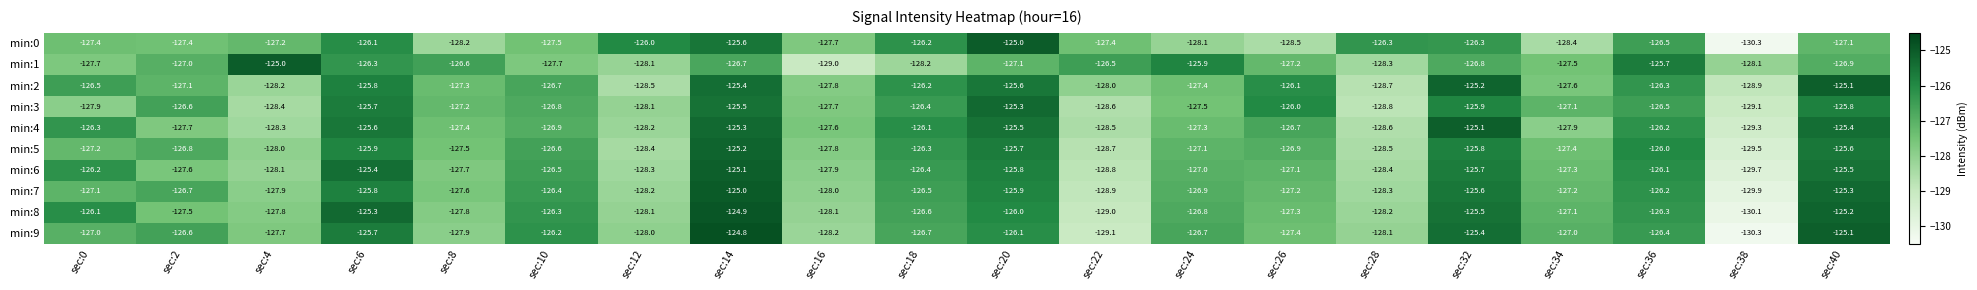

What is the approximate value of min:5 at sec:36?

-126.0